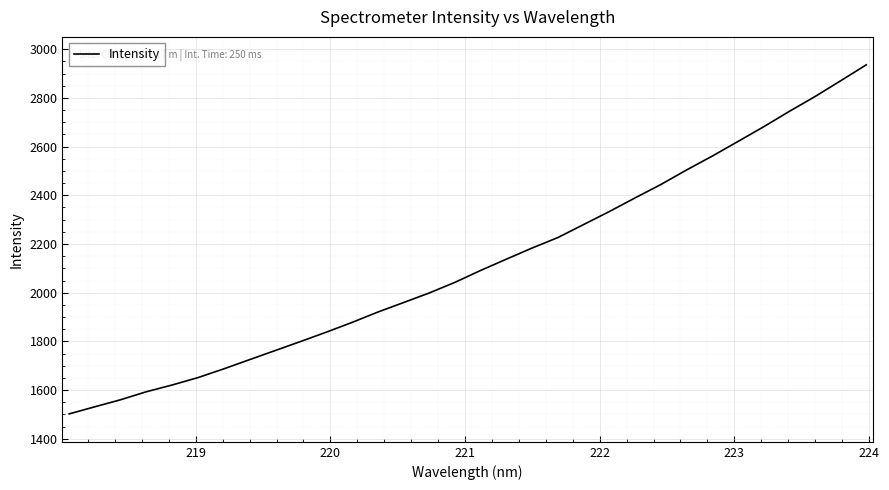

What is the difference between the maximum and minimum values?

1433.5